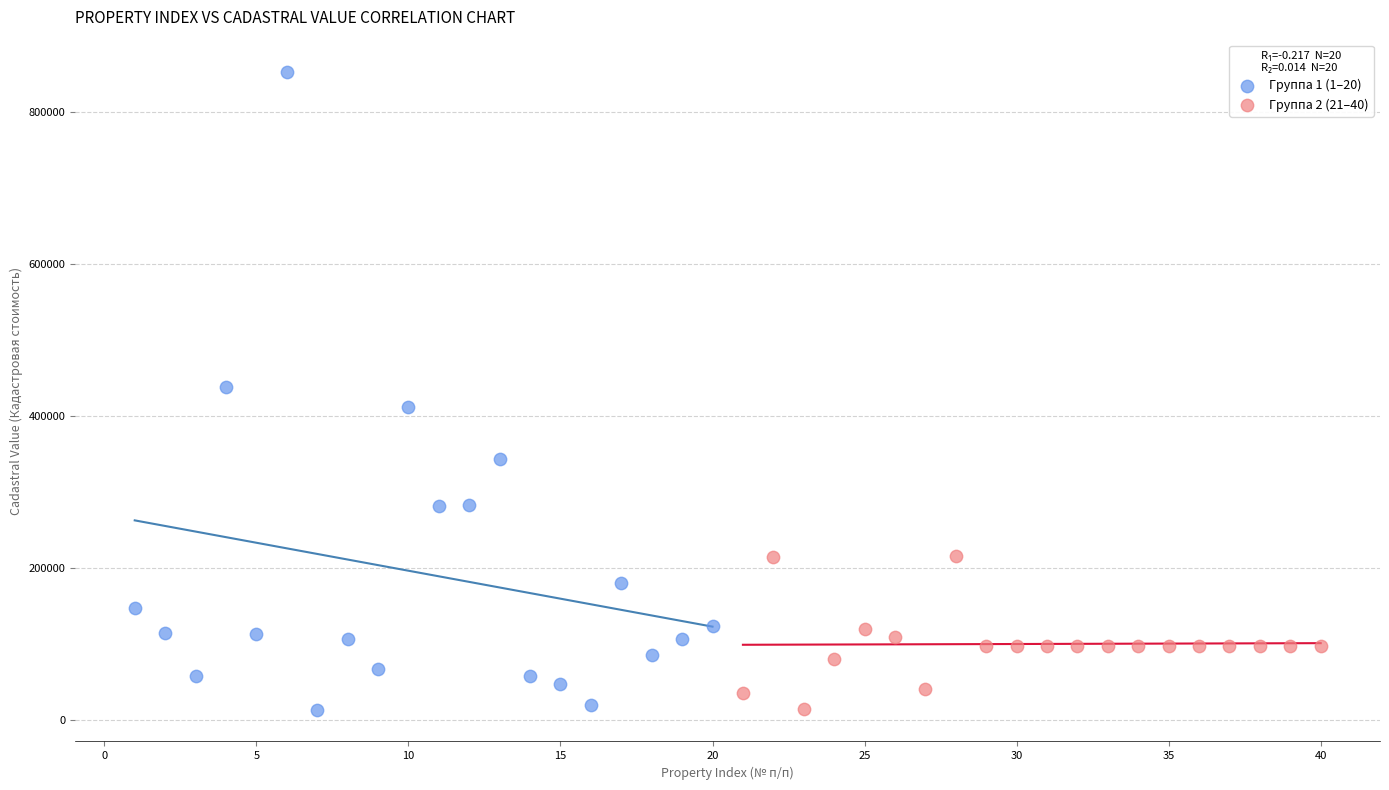

Which series contains the highest Y value?

Группа 1 (1–20)